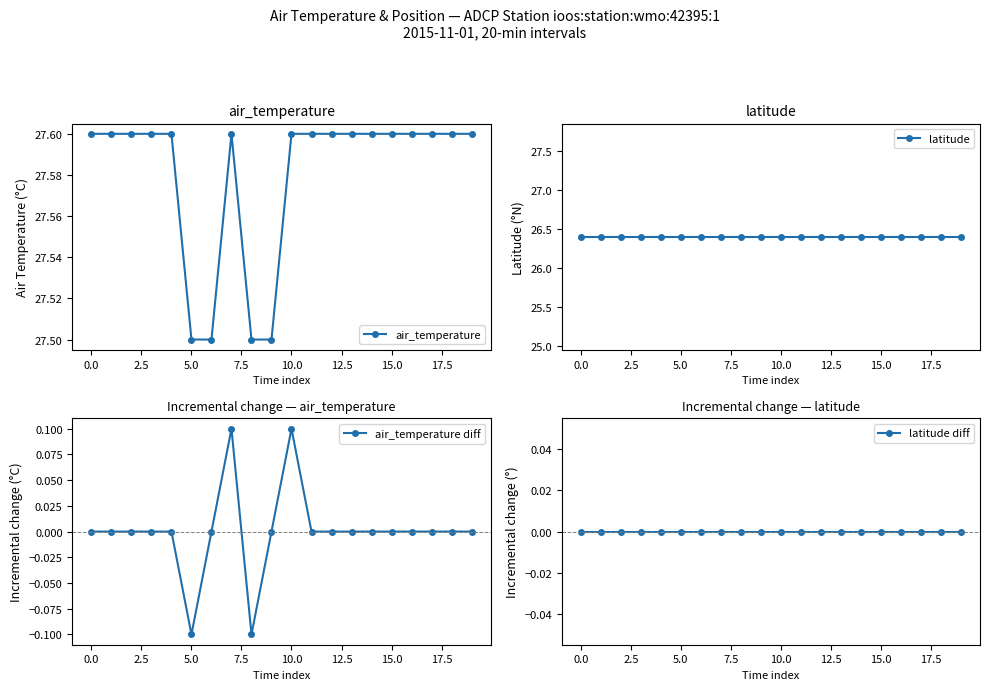

What is the spread (max minus min) of values at 12?

27.6